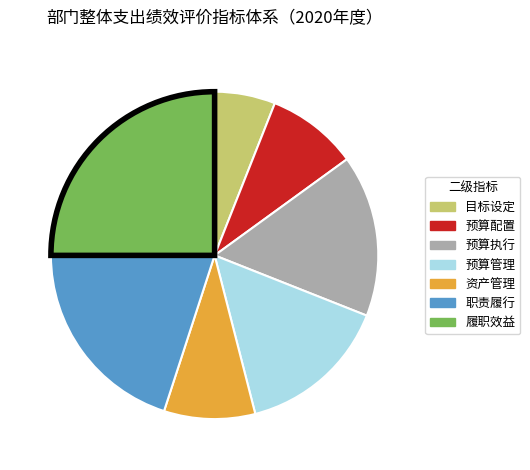

Which has a higher value, 预算配置 or 职责履行?

职责履行